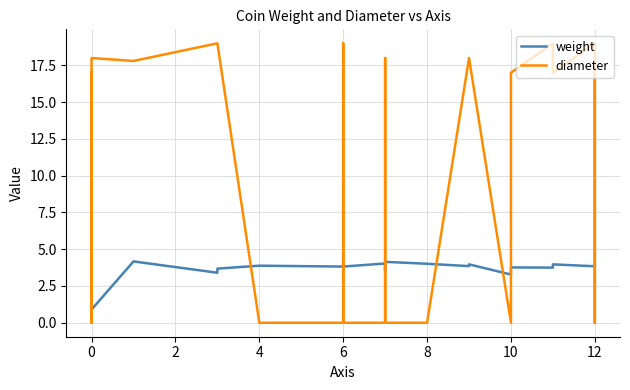

How many values in the diameter series are below 17?

11